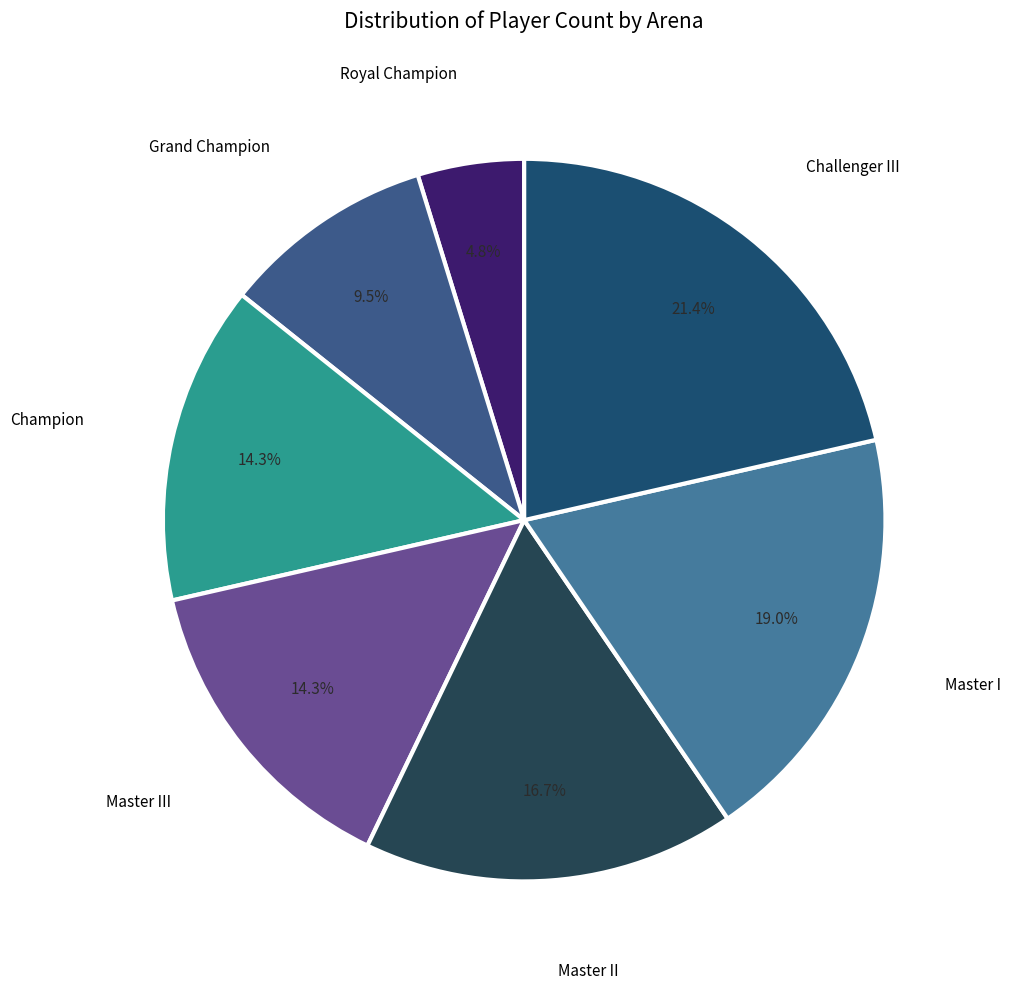

To the nearest percent, what portion does Royal Champion represent?

5%